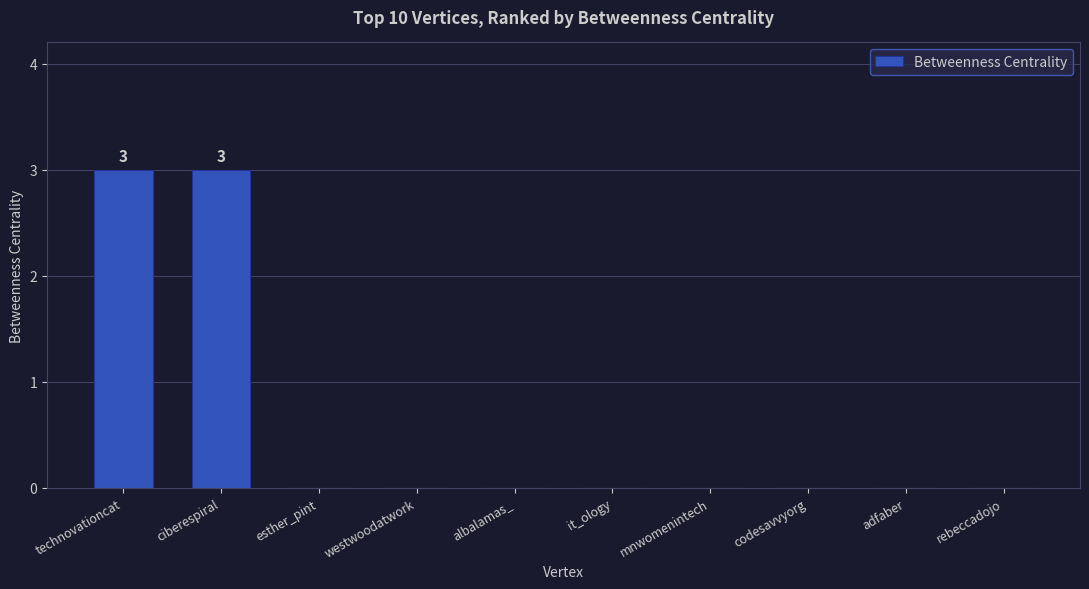

What is the maximum value shown in the chart?

3